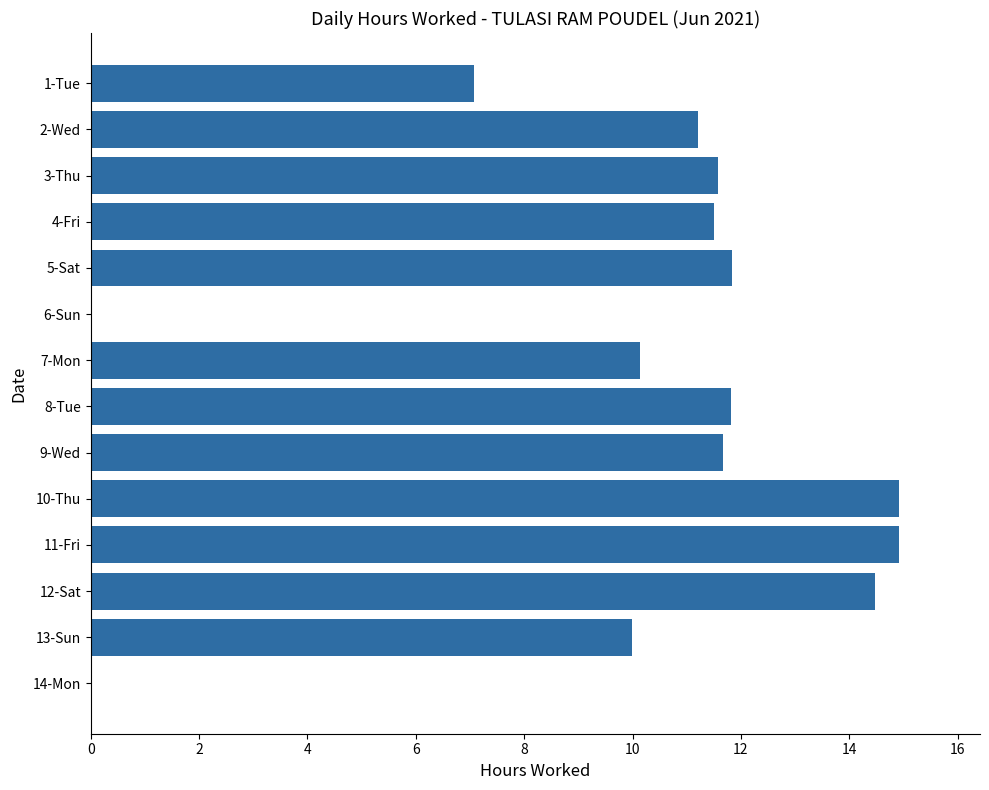

What is the maximum value shown in the chart?

14.9